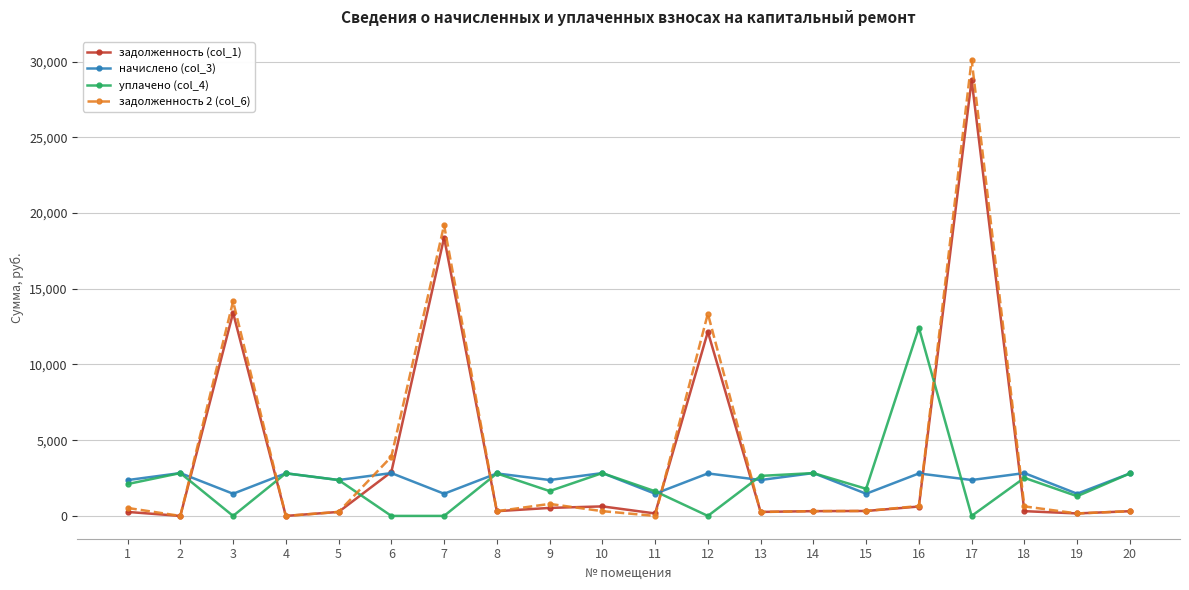

What is the value of the уплачено (col_4) point at the 4th from the left?

2814.3